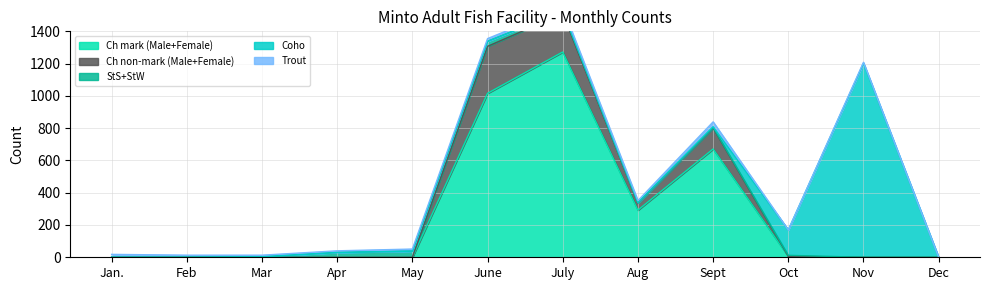

The Ch mark (Male+Female) series shows 292 at Aug. True or false?

True